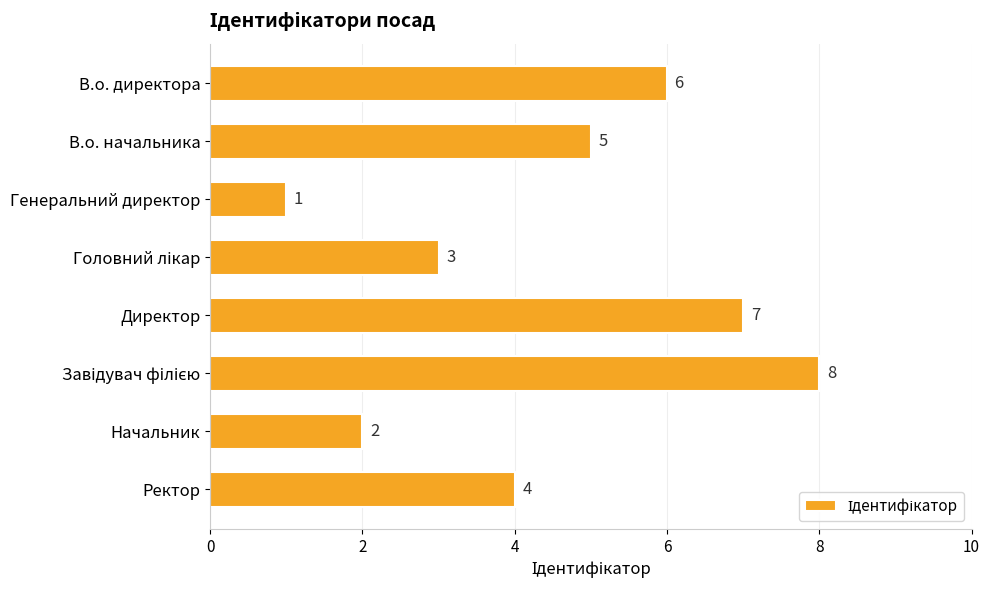

Reading top to bottom, transcribe all the data shown in this chart.

6	5	1	3	7	8	2	4